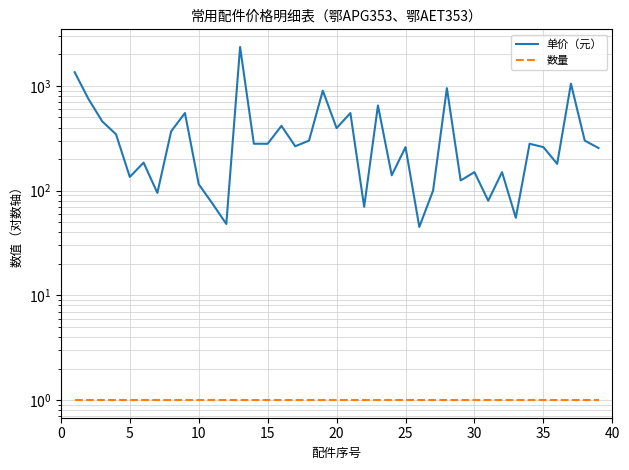

How many interior local valleys does the 单价（元） series have?

12